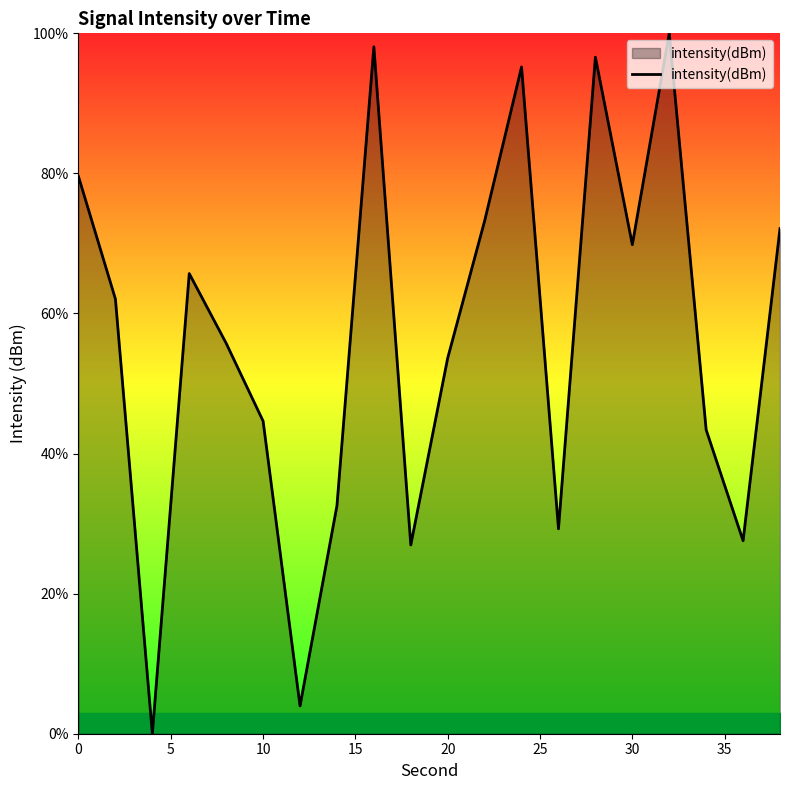

What is the difference between the maximum and minimum values?

100.0